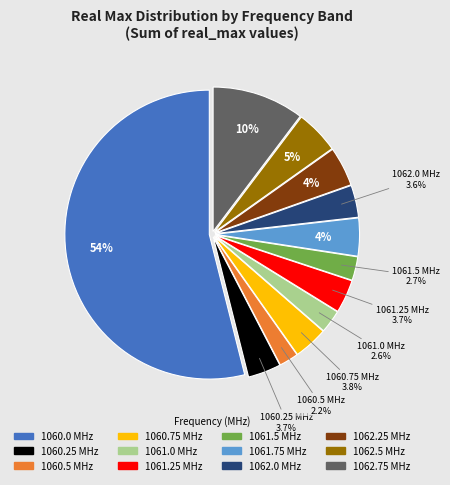

Which slice is the largest?

1060.0